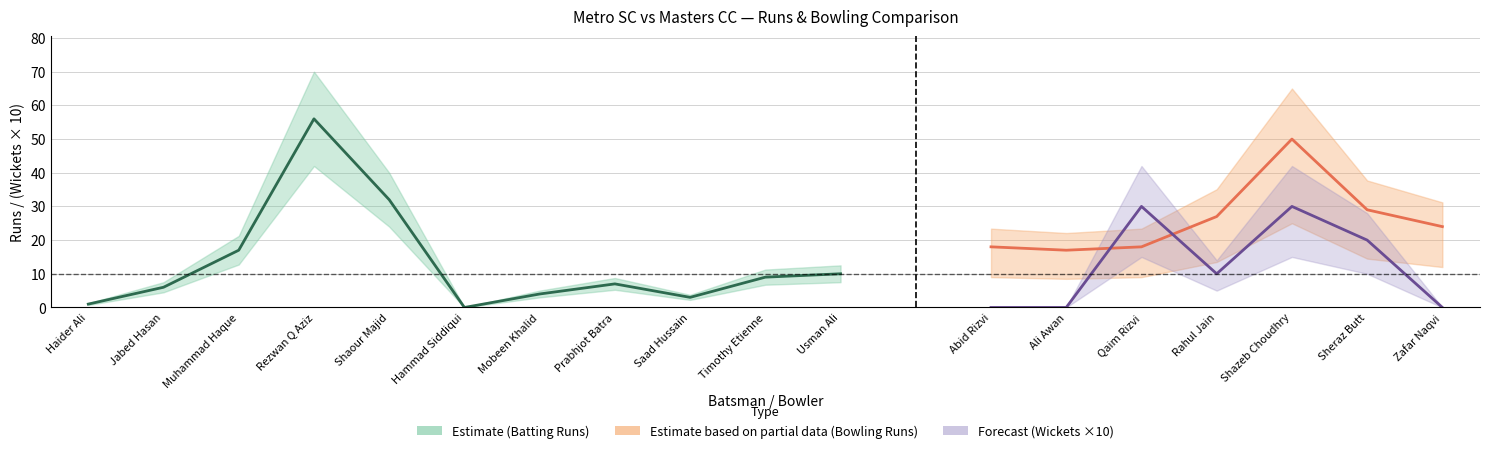

Which series has the widest spread of values?

Runs